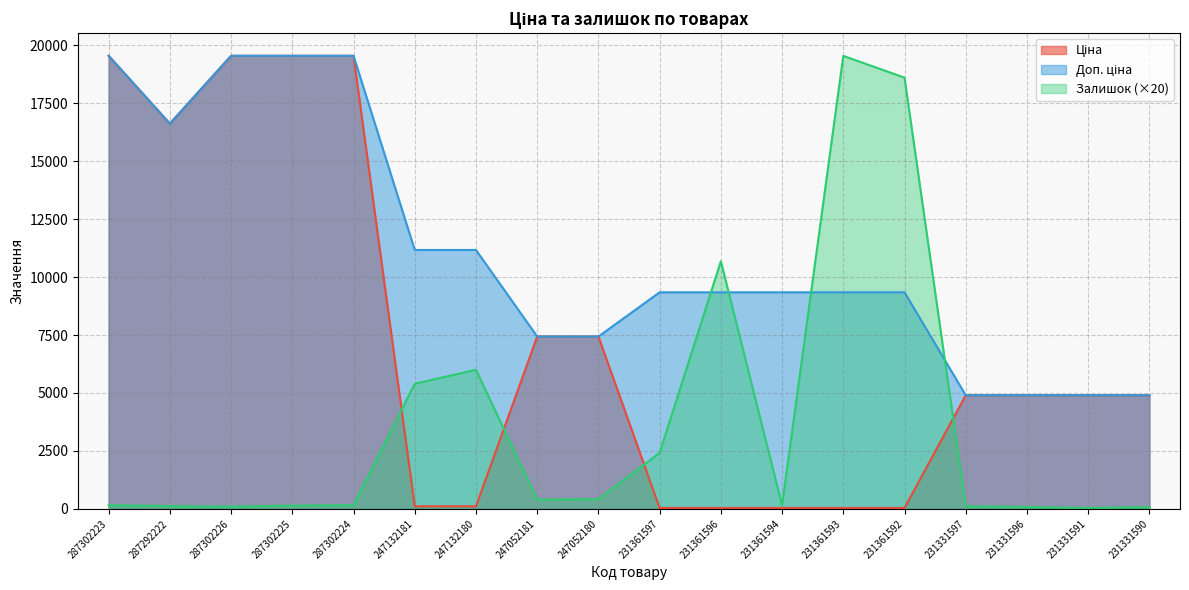

How many times do Доп. ціна and Ціна cross each other?

1